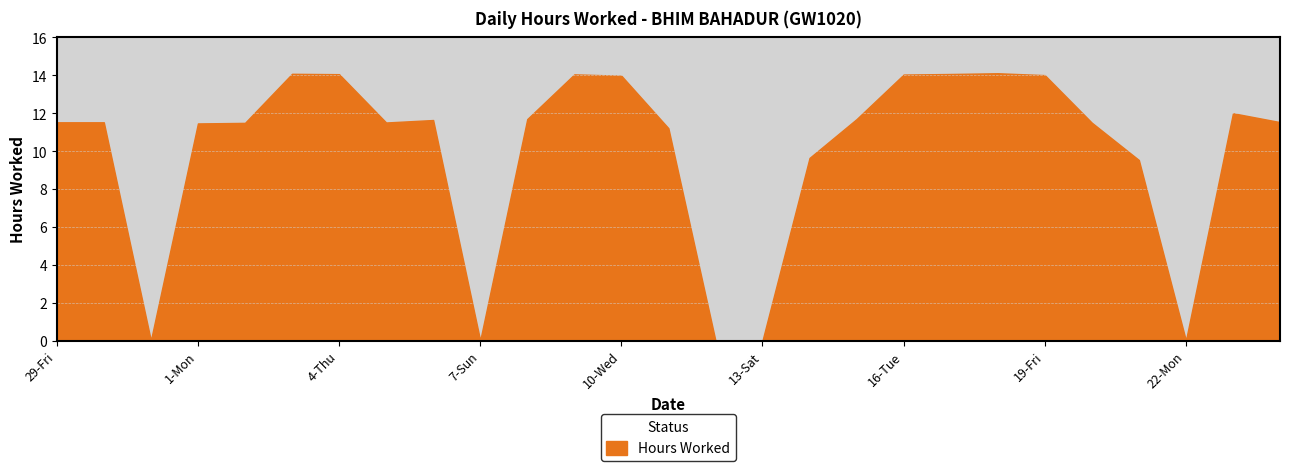

What is the ratio of the value at 9-Tue to the value at 20-Sat?

1.2